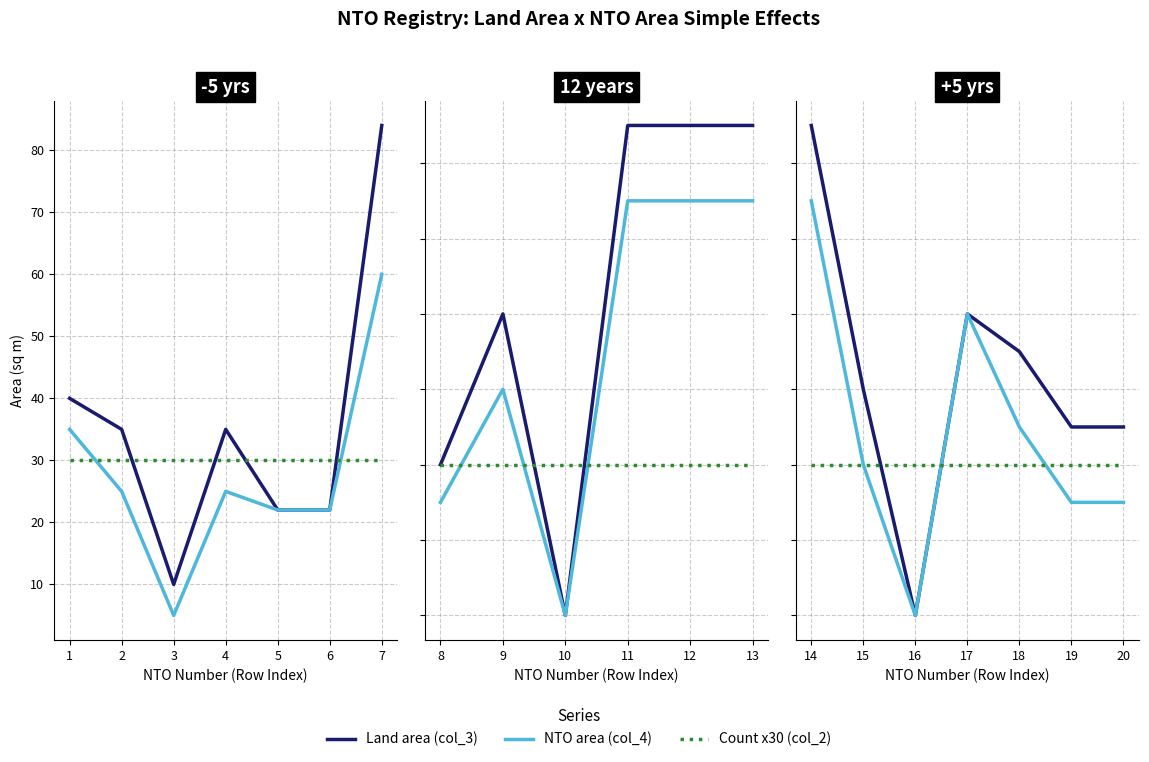

What is the value of the Count x30 (col_2) point at the 1st from the left?

30